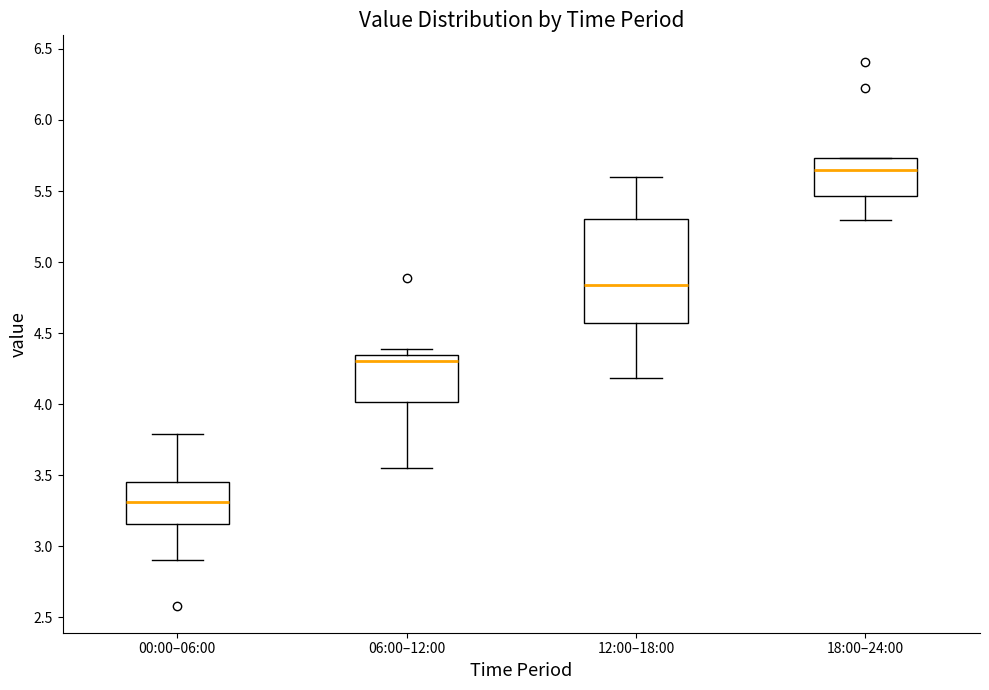

Where is the upper edge of the box for 06:00–12:00 on the y-axis? The values are not printed on the chart, so give them approximately, as read against the axis.

4.35